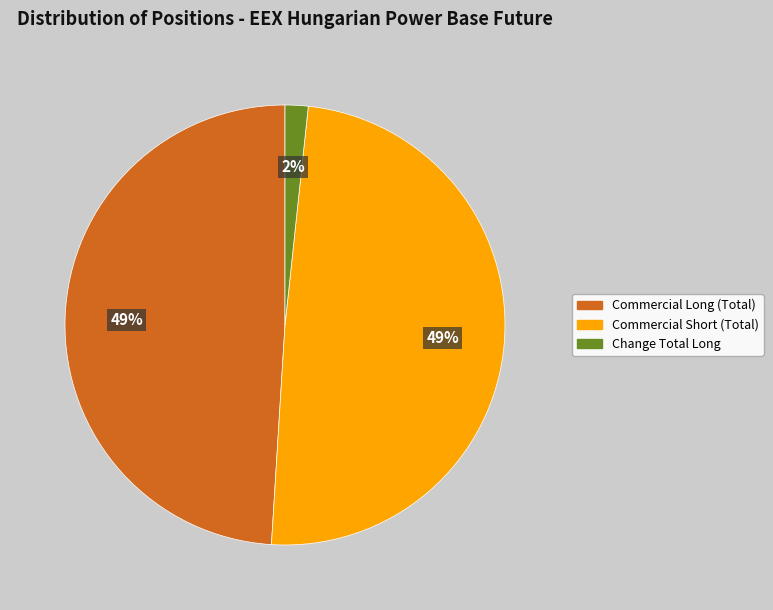

To the nearest percent, what portion does Commercial Short (Total) represent?

49%